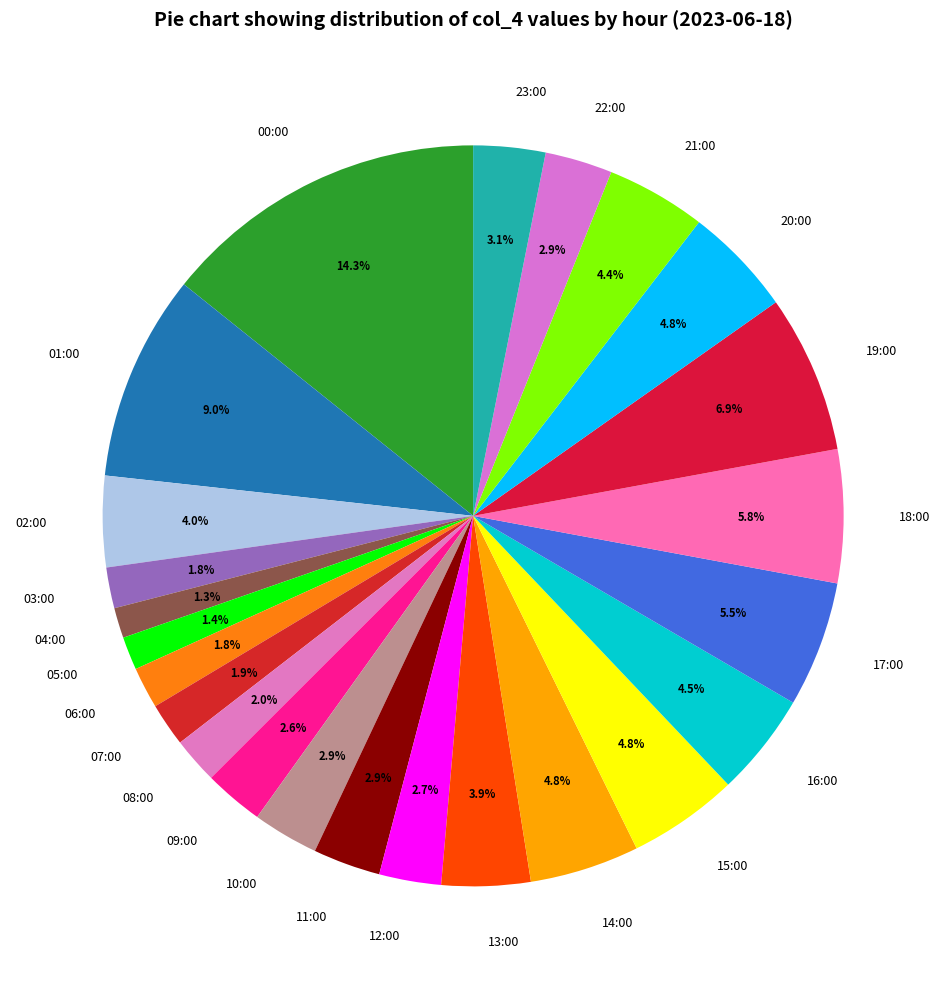

Which has a higher value, 08:00 or 17:00?

17:00